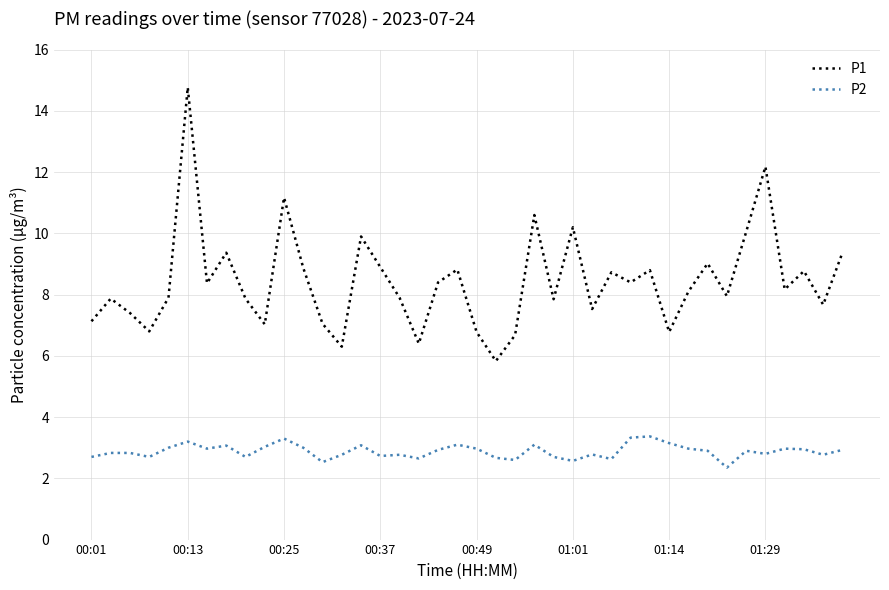

What is the minimum value for P2?

2.4